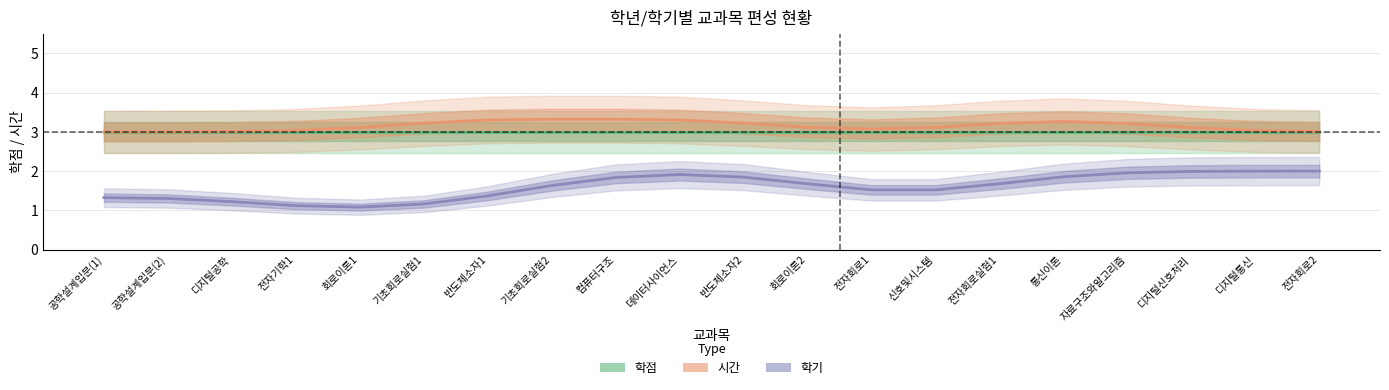

Does the chart display data point markers on the line(s)?

No